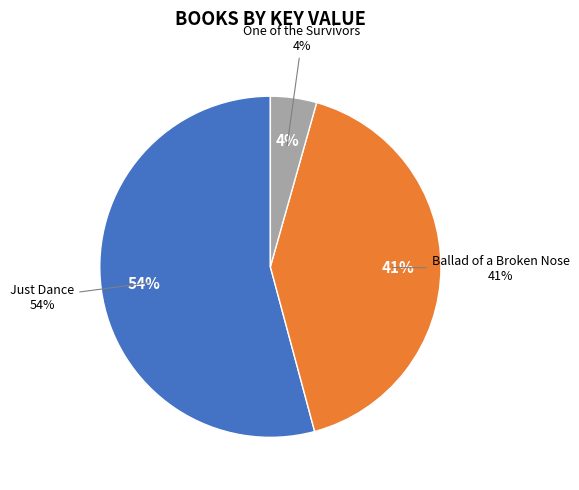

Which category has the smallest portion of the pie?

One of the Survivors